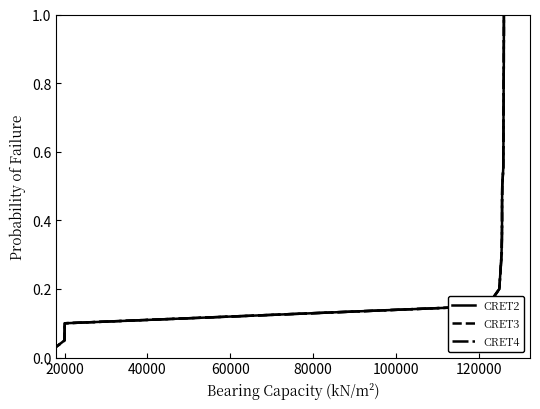

What is the value of the CRET3 point at the 10th from the left?

0.5